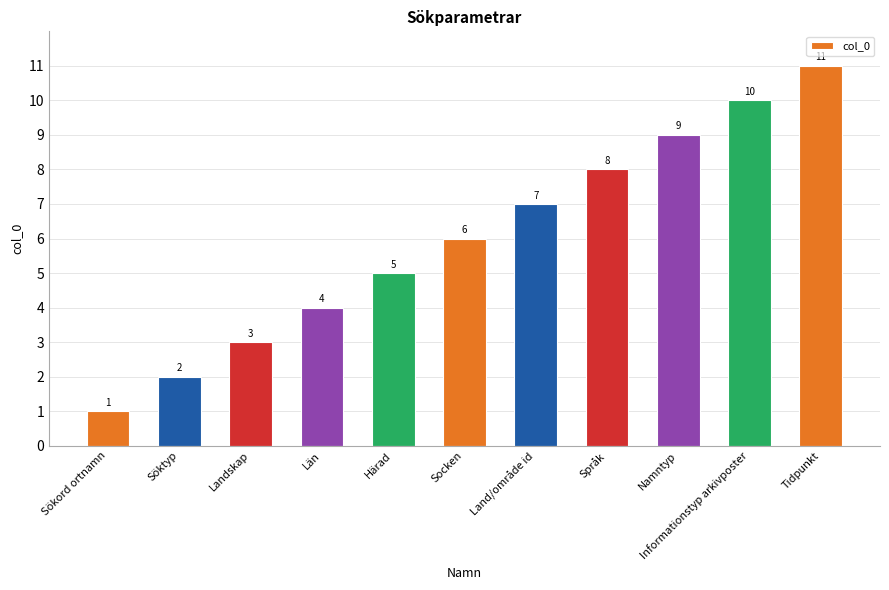

What is the ratio of the value at Informationstyp arkivposter to the value at Socken?

1.7